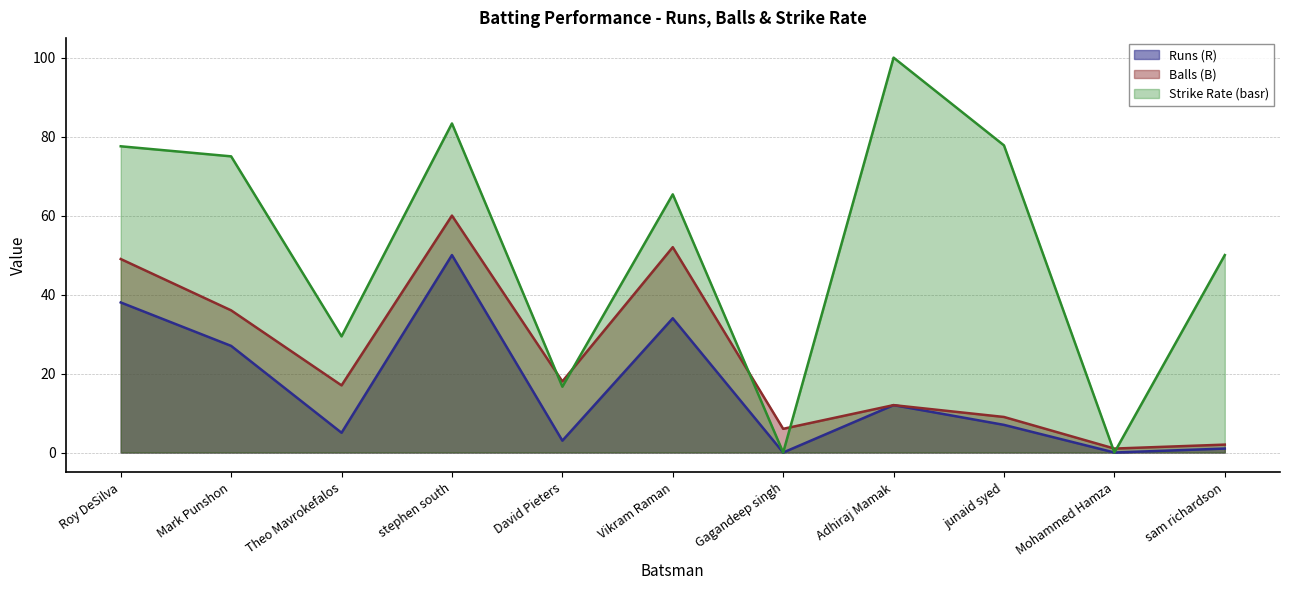

Reading left to right, extract all data points from this chart.

Runs (R): Roy DeSilva=38.0	Mark Punshon=27.0	Theo Mavrokefalos=5.0	stephen south=50.0	David Pieters=3.0	Vikram Raman=34.0	Gagandeep singh=0.0	Adhiraj Mamak=12.0	junaid syed=7.0	Mohammed Hamza=0.0	sam richardson=1.0
Balls (B): Roy DeSilva=49.0	Mark Punshon=36.0	Theo Mavrokefalos=17.0	stephen south=60.0	David Pieters=18.0	Vikram Raman=52.0	Gagandeep singh=6.0	Adhiraj Mamak=12.0	junaid syed=9.0	Mohammed Hamza=1.0	sam richardson=2.0
Strike Rate (basr): Roy DeSilva=77.5	Mark Punshon=75.0	Theo Mavrokefalos=29.4	stephen south=83.3	David Pieters=16.7	Vikram Raman=65.4	Gagandeep singh=0.0	Adhiraj Mamak=100.0	junaid syed=77.8	Mohammed Hamza=0.0	sam richardson=50.0